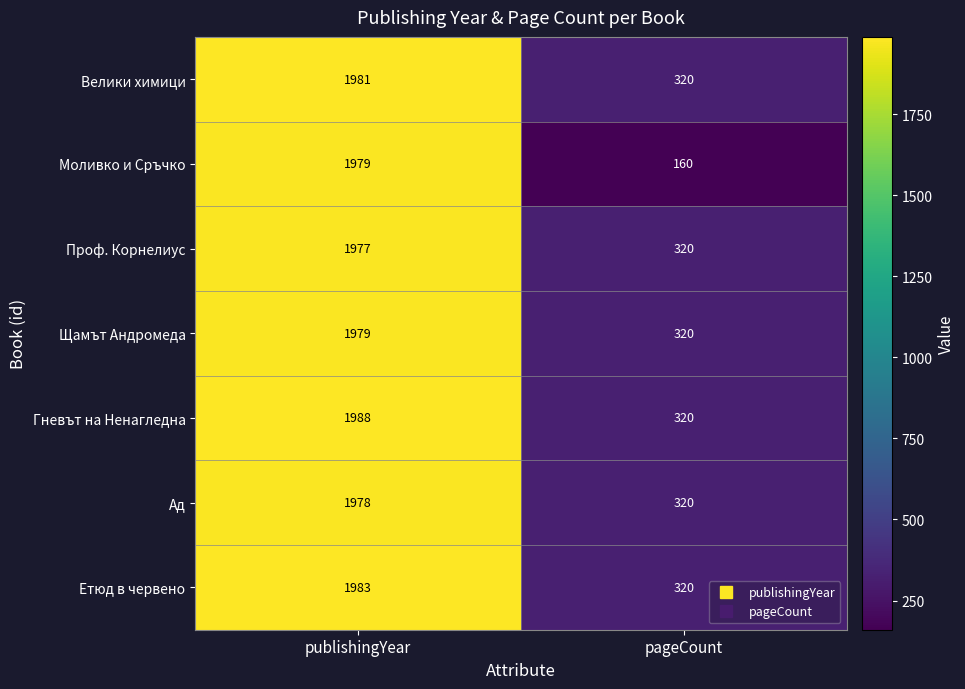

What is the spread (max minus min) of values at publishingYear?

11